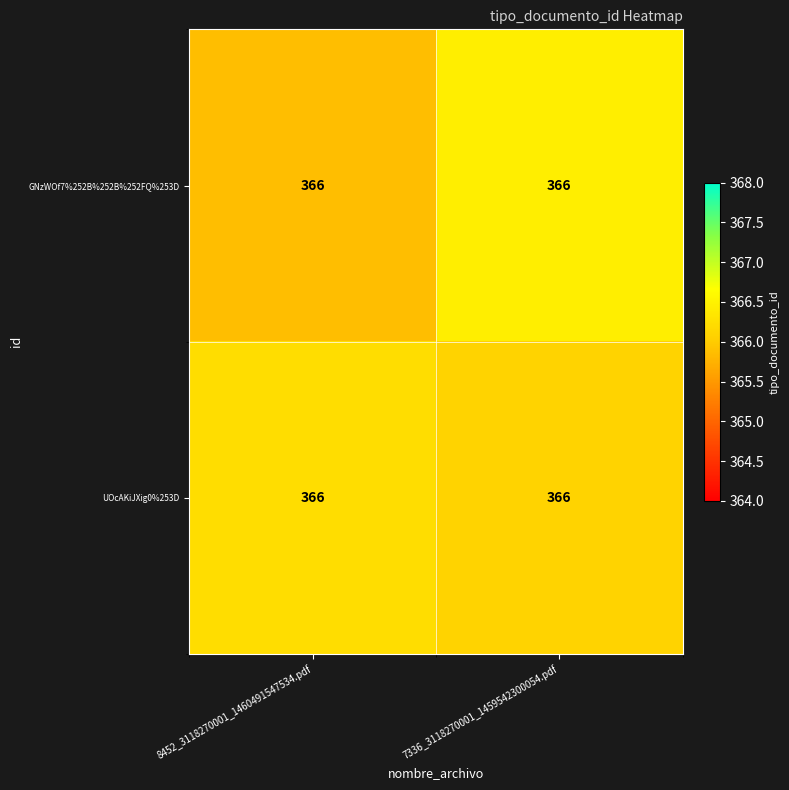

What is the sum of the UOcAKiJXig0%253D values at 8452_3118270001_1460491547534.pdf and 7336_3118270001_1459542300054.pdf?

732.3